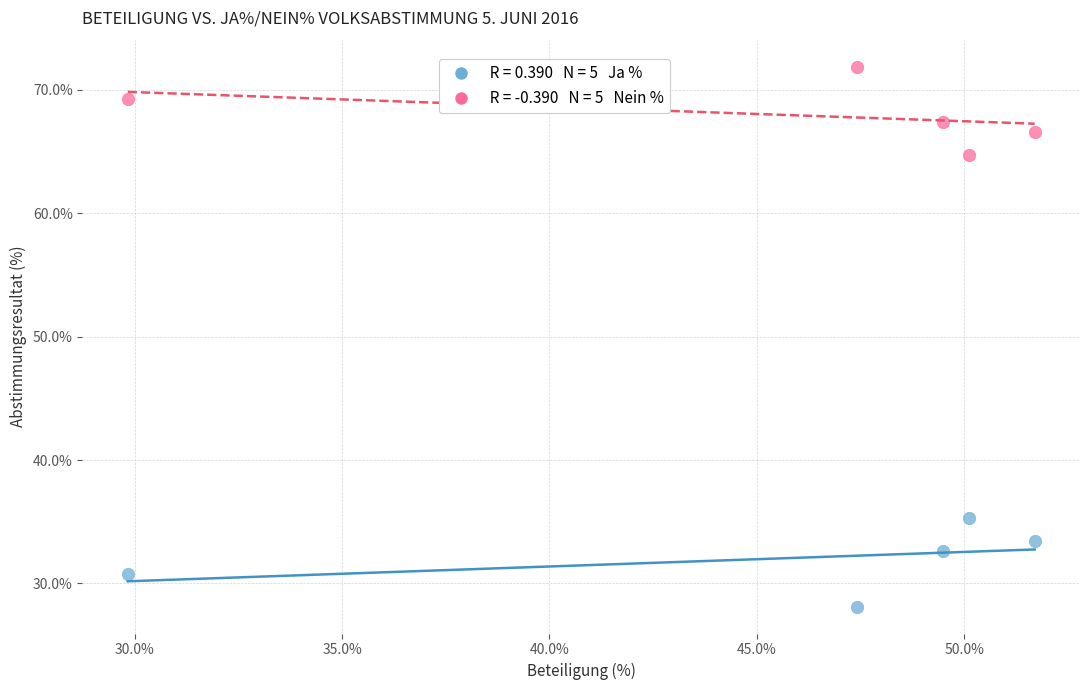

Across all data points, what is the range of X values (max minus min)?

21.9